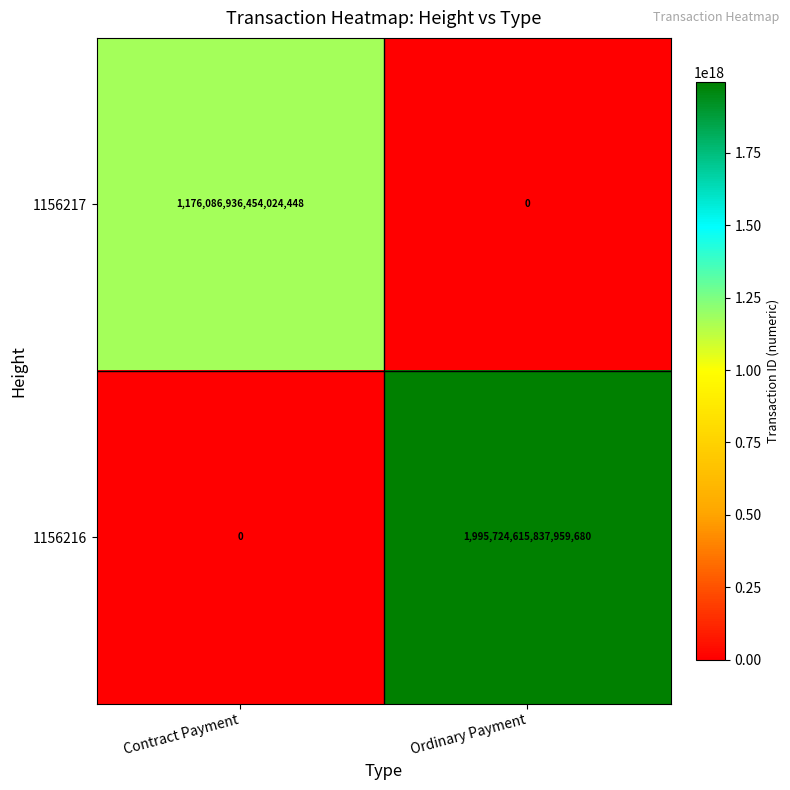

The value of 1156217 at Contract Payment is 1176086936454024448. True or false?

True